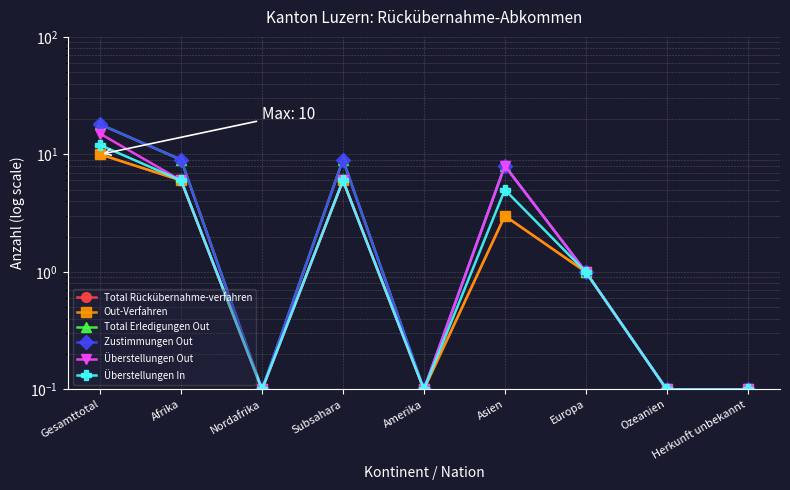

Is the value of Überstellungen Out at Afrika greater than the value of Out-Verfahren at Subsahara?

No